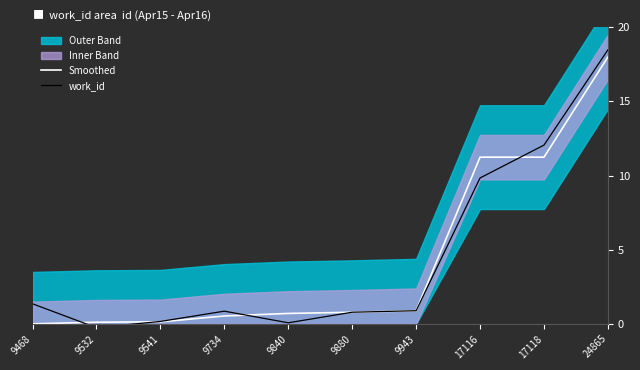

Between 9880 and 17116, which is larger?

17116